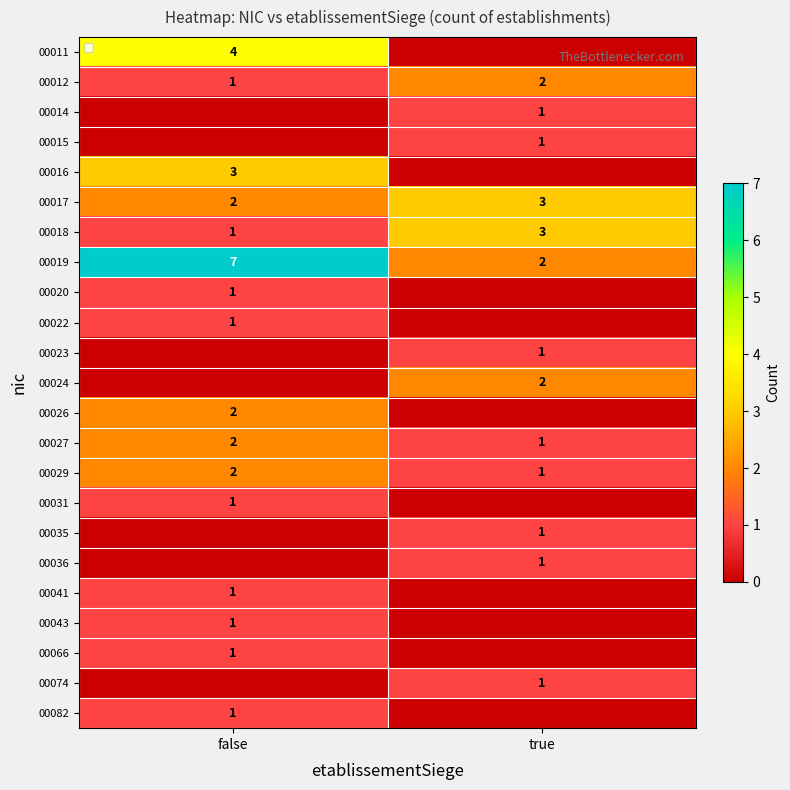

Which category has the lowest value in the 00018 series?

false